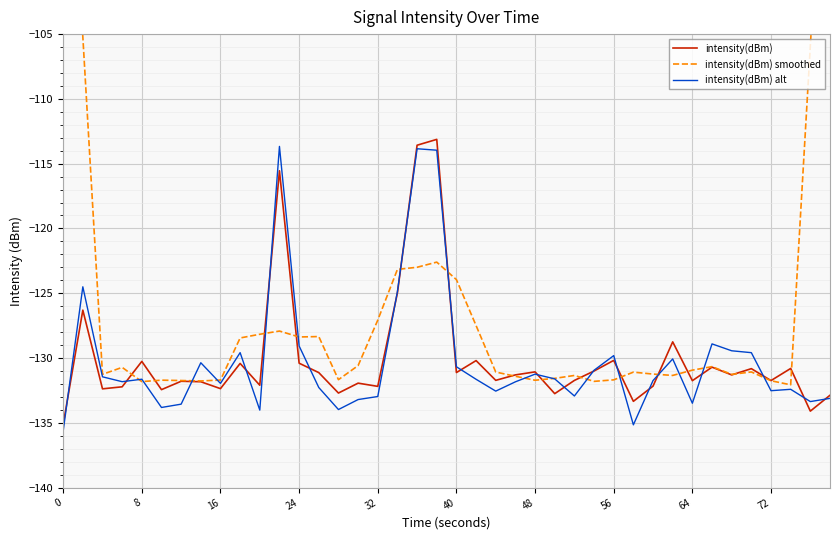

The intensity(dBm) alt series shows -212.5 at 32. True or false?

False